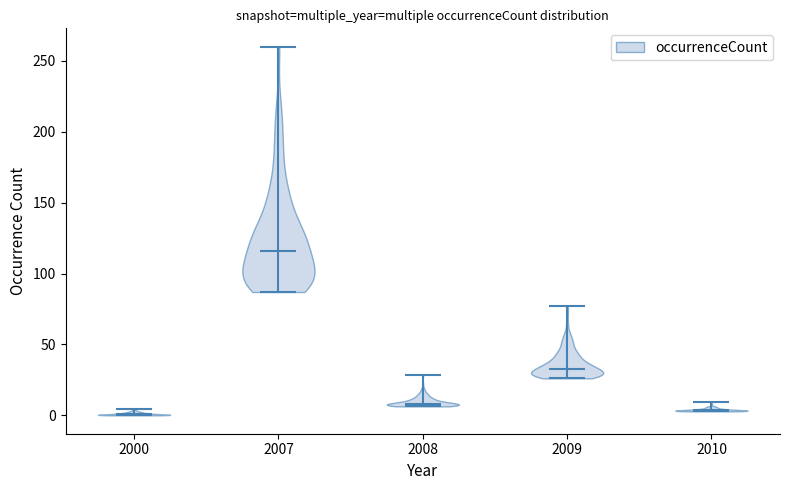

Which violin has the highest median line?

2007